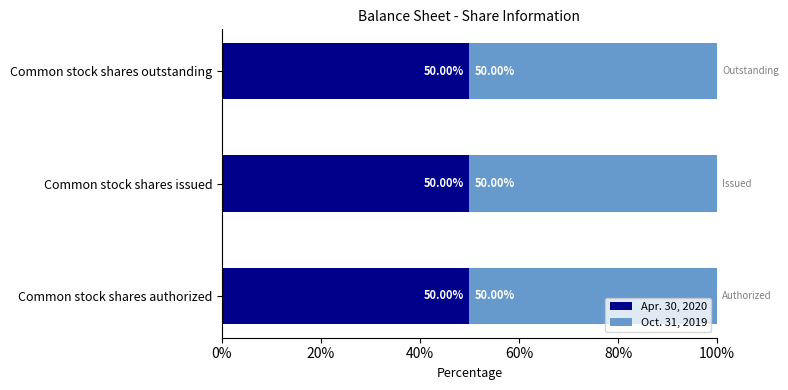

Count the Oct. 31, 2019 values in the range 207141189 to 750000000.

3